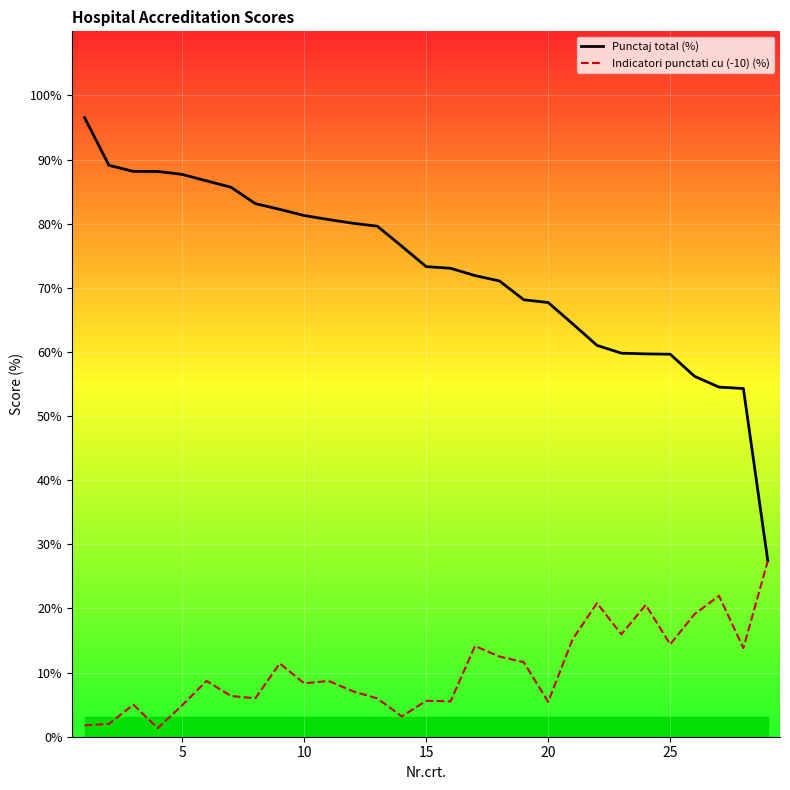

How many values in the Indicatori punctati cu (-10) (%) series are below 8?

13